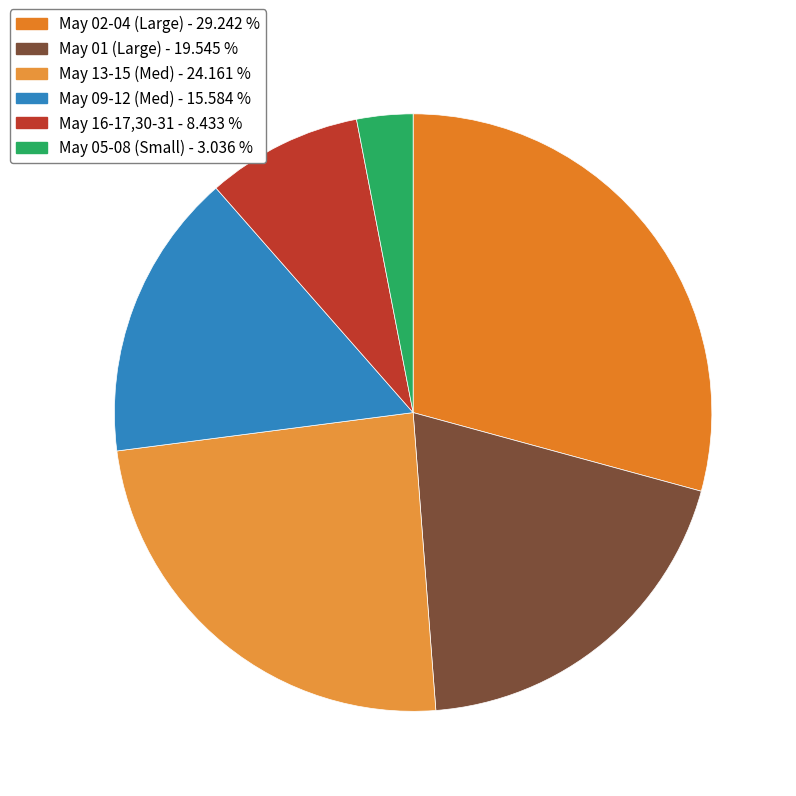

How many slices are in this pie chart?

6